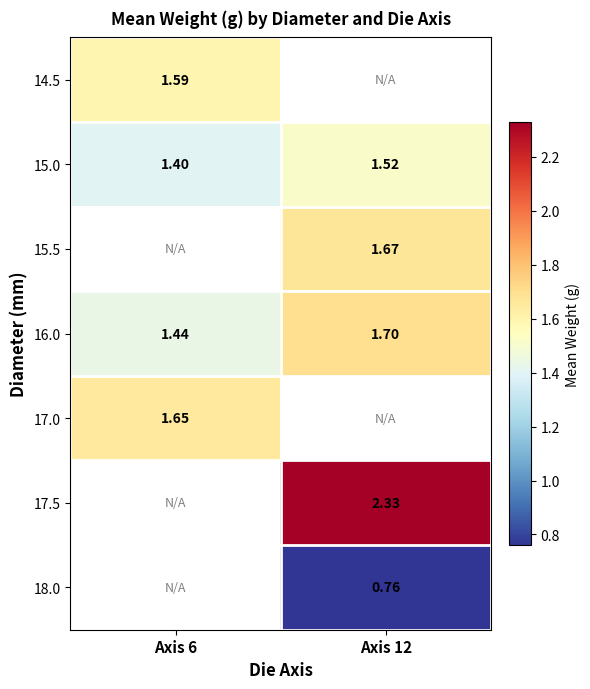

At which label does 17.0 reach its peak?

Axis 6